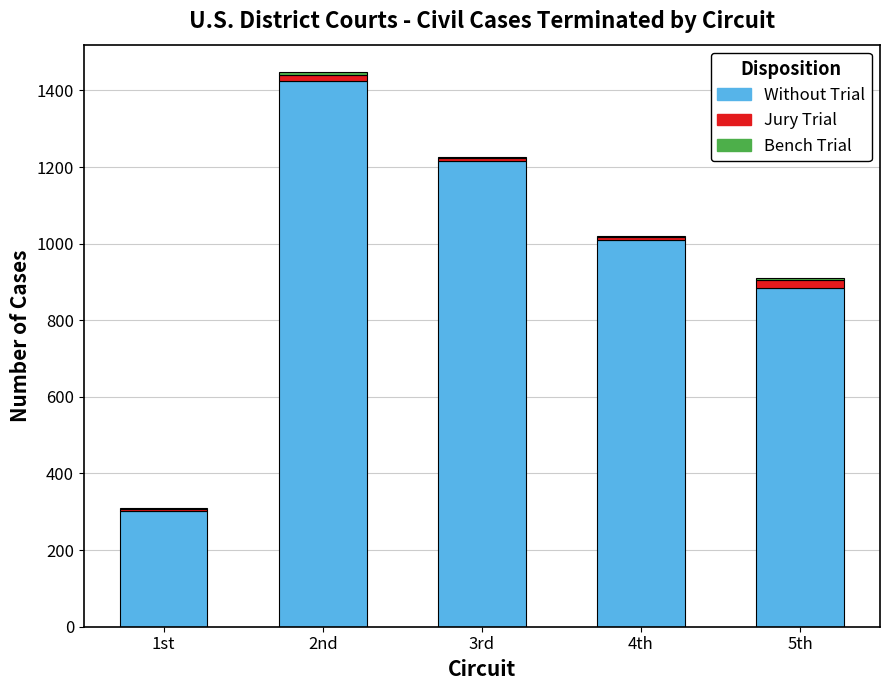

What is the highest value of the Without Trial series?

1425